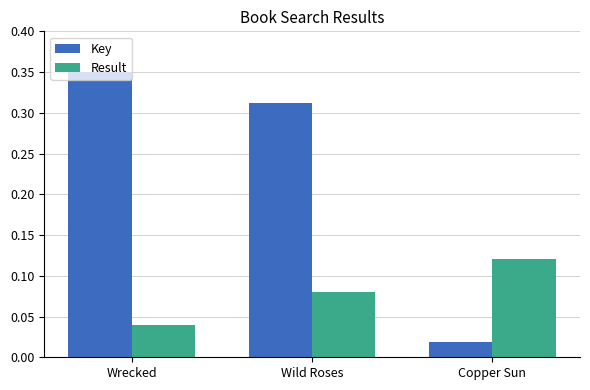

Which series has the largest range (max minus min)?

Key